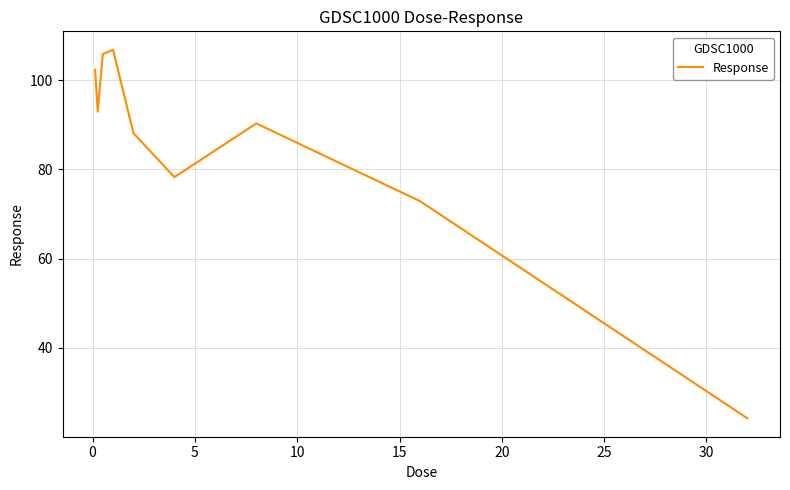

What is the difference between the maximum and minimum values?

82.7